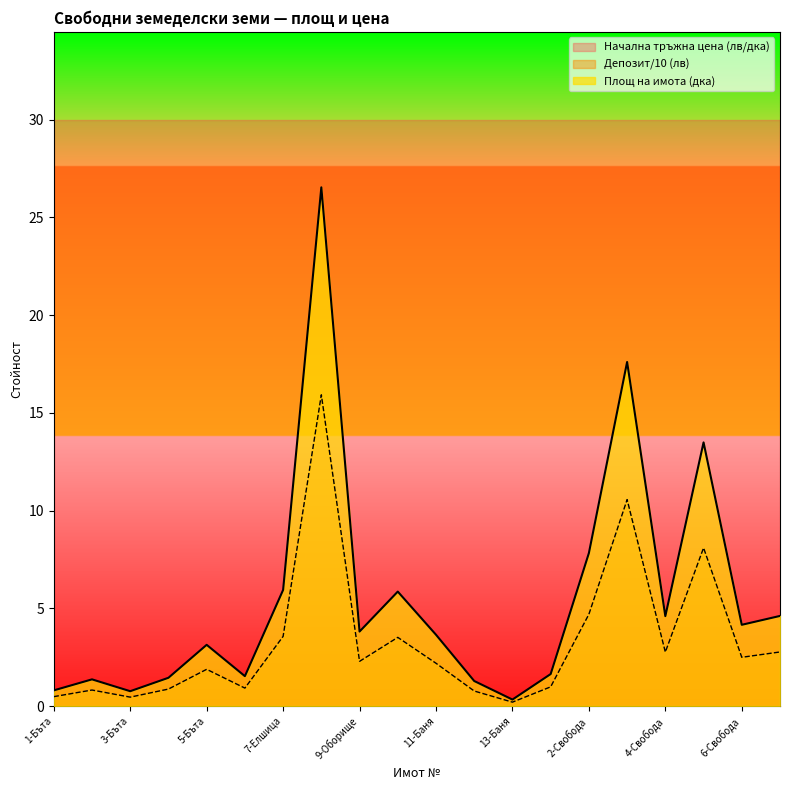

The value of Депозит (лв) at 13-Баня is 0.2. True or false?

True